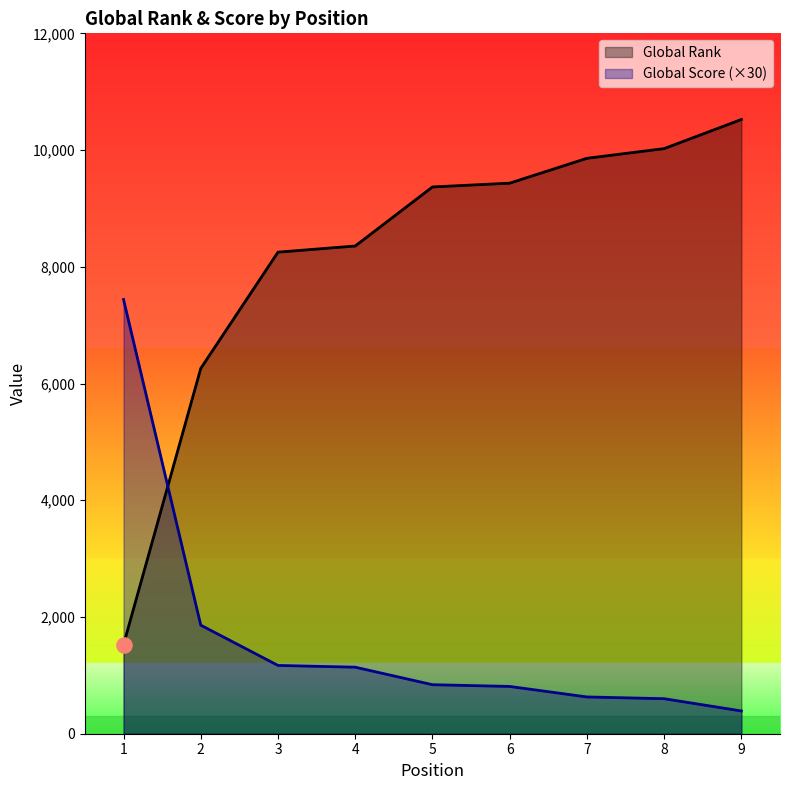

Which series reaches the minimum Y coordinate?

Global Score